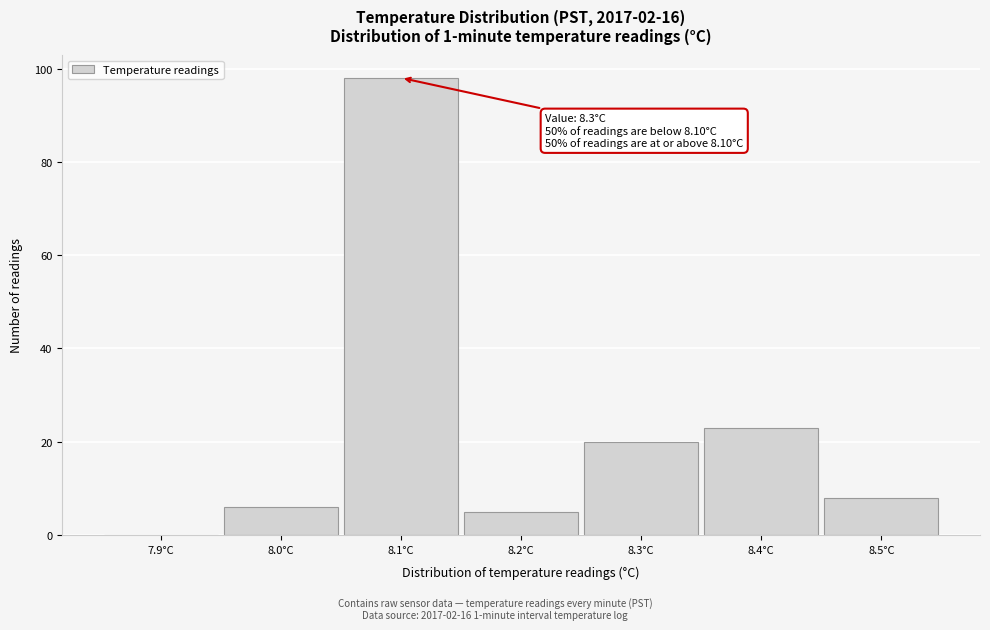

Reading left to right, transcribe all the data shown in this chart.

7.9°C=0	8.0°C=6	8.1°C=98	8.2°C=5	8.3°C=20	8.4°C=23	8.5°C=8